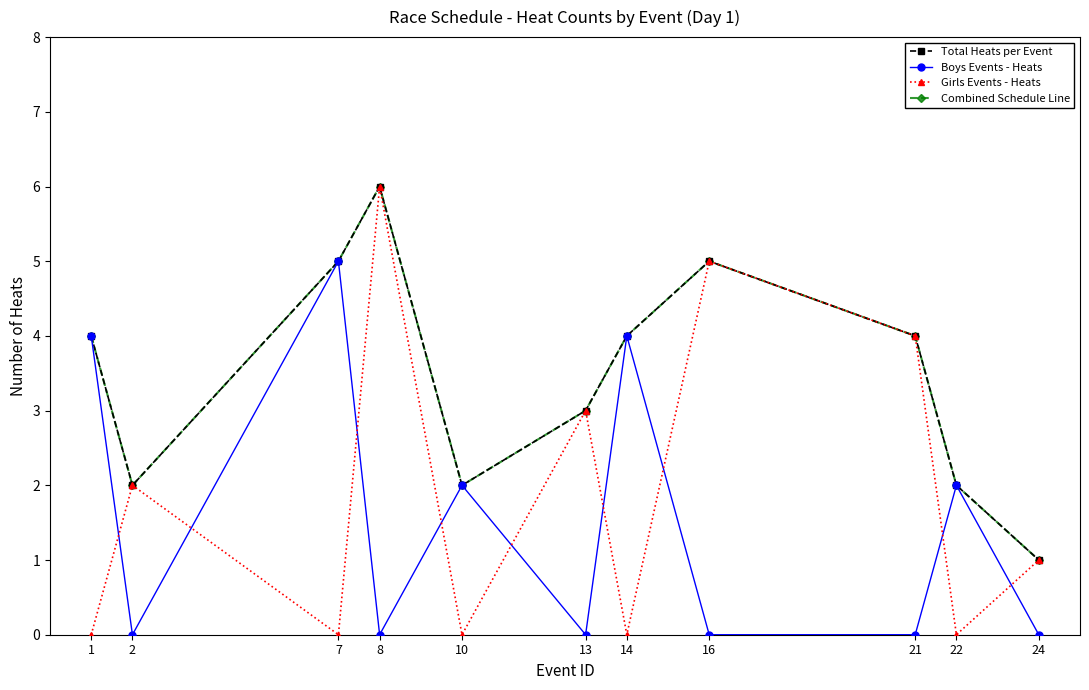

What is the average value of the Combined Schedule Line series?

3